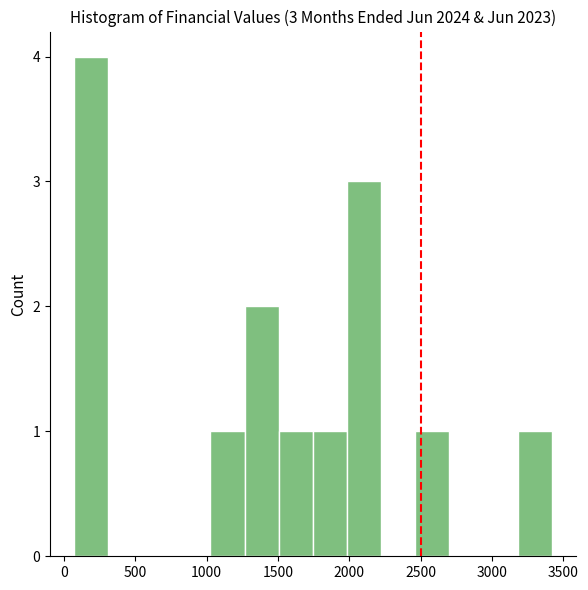

Over which range of the x-axis is the bar tallest?

50 to 300